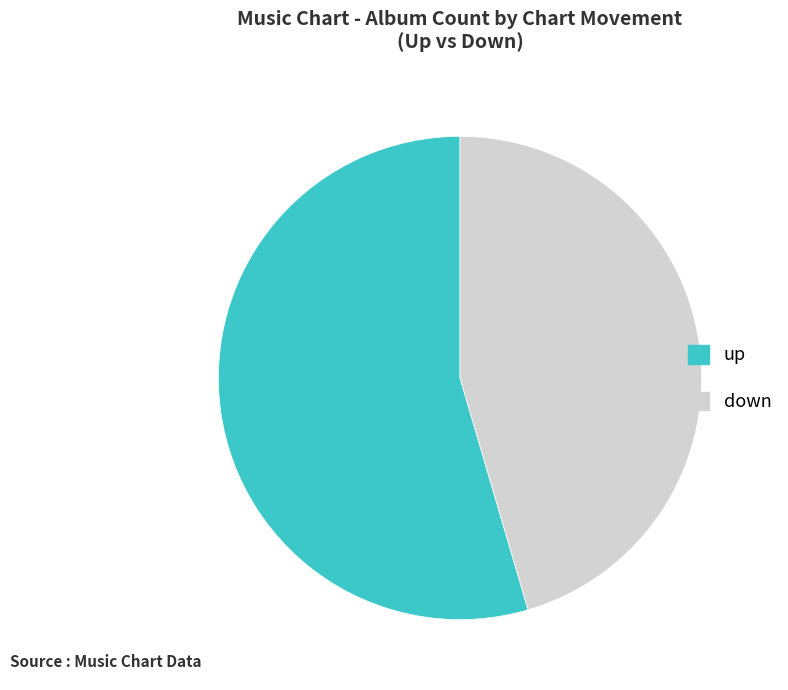

The up slice represents 48% of the pie. True or false?

False